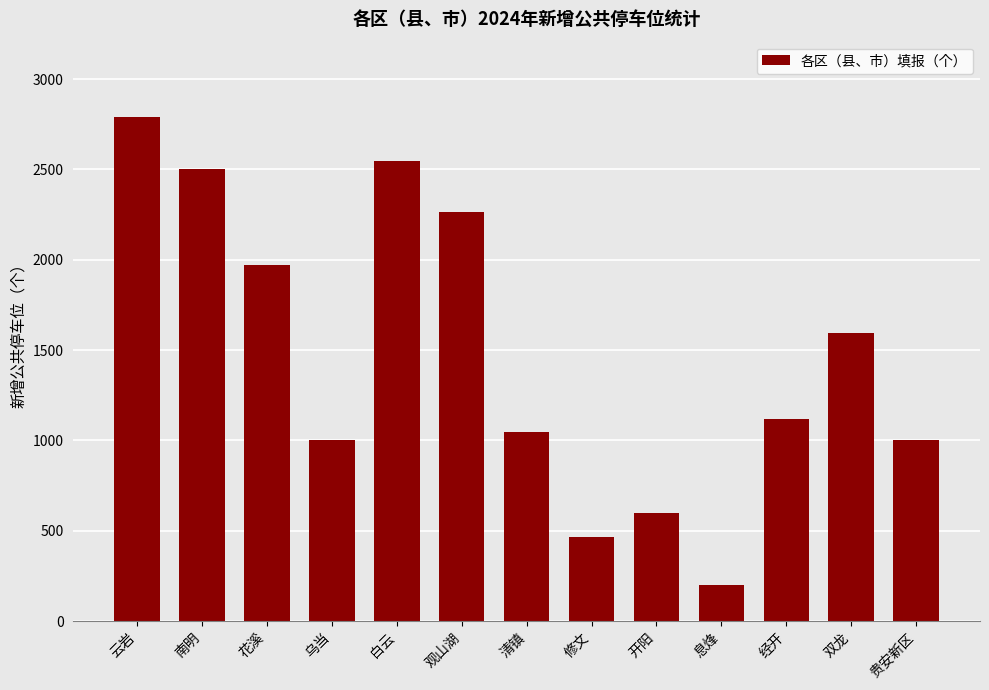

Are the bars grouped side by side (vs. stacked)?

No